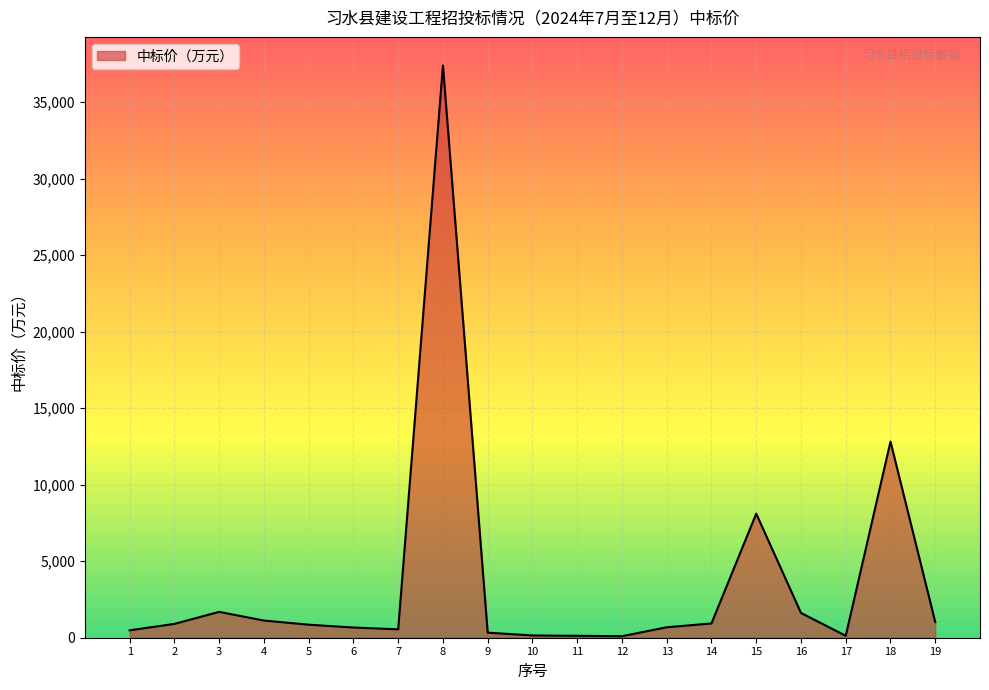

What is the difference between the values at 1 and 8?

36915.6